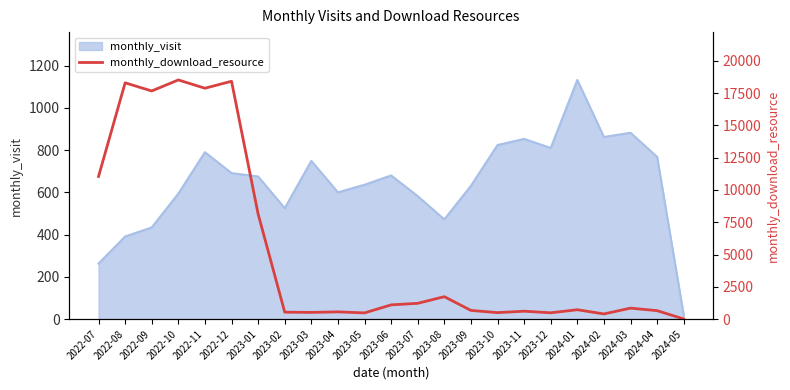

How many categories are shown in the chart?

23